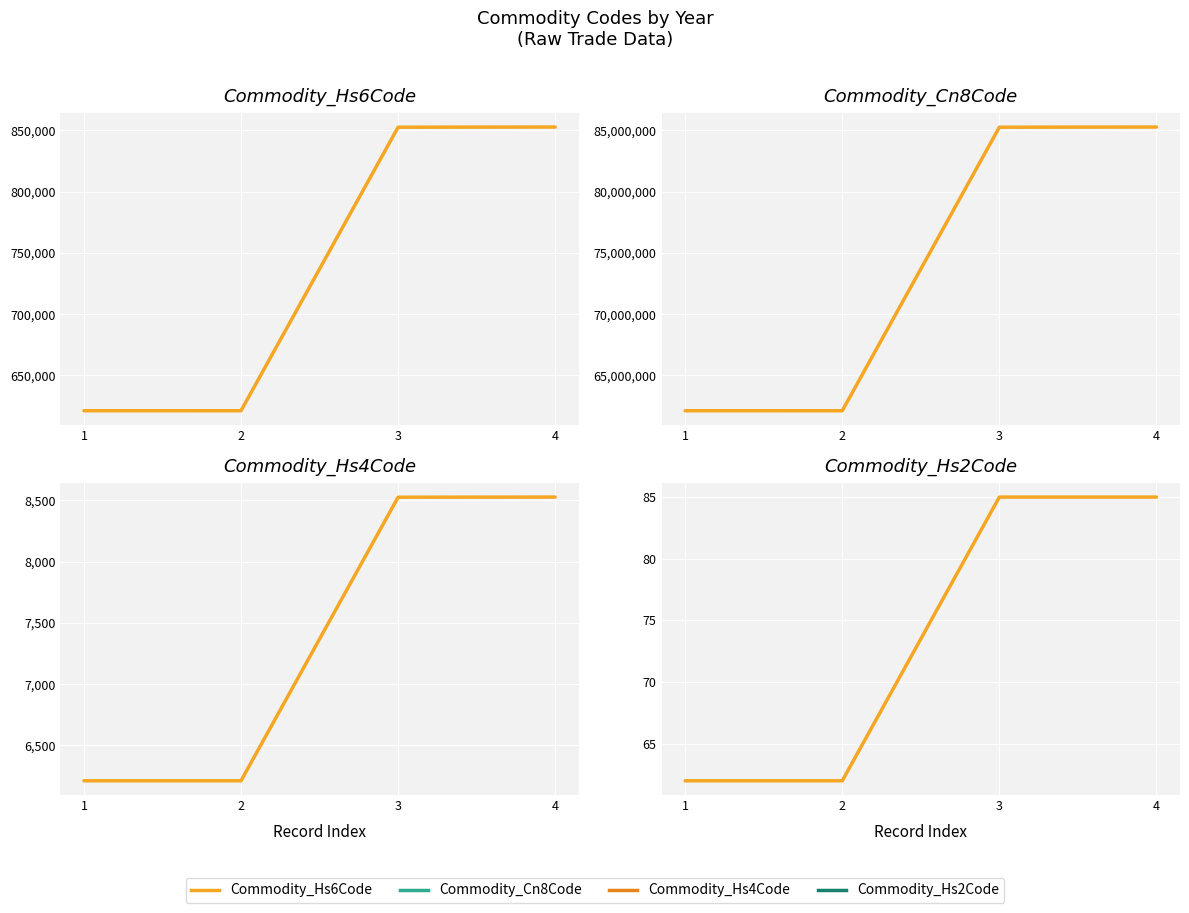

Which category has the highest value across all series?

4